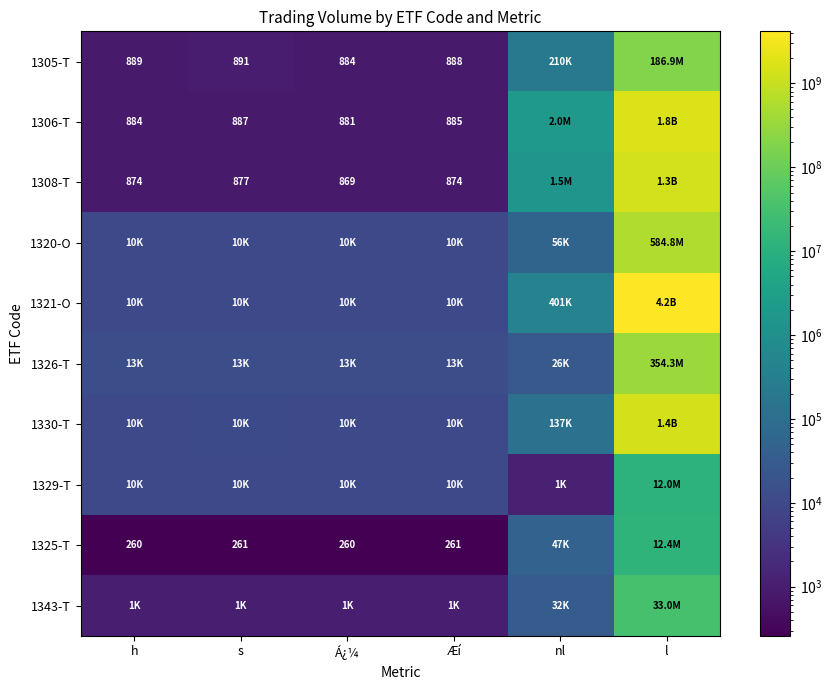

Is it true that 1306-T equals 884 at h?

True